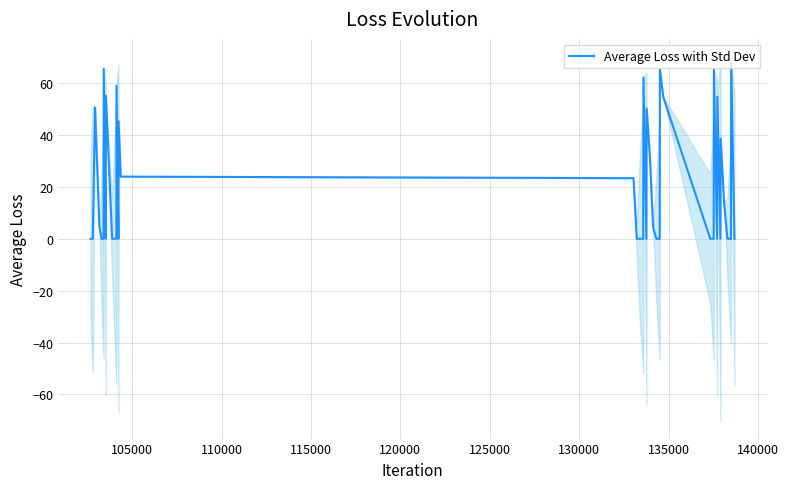

What is the maximum value for Average Loss with Std Dev?

68.0